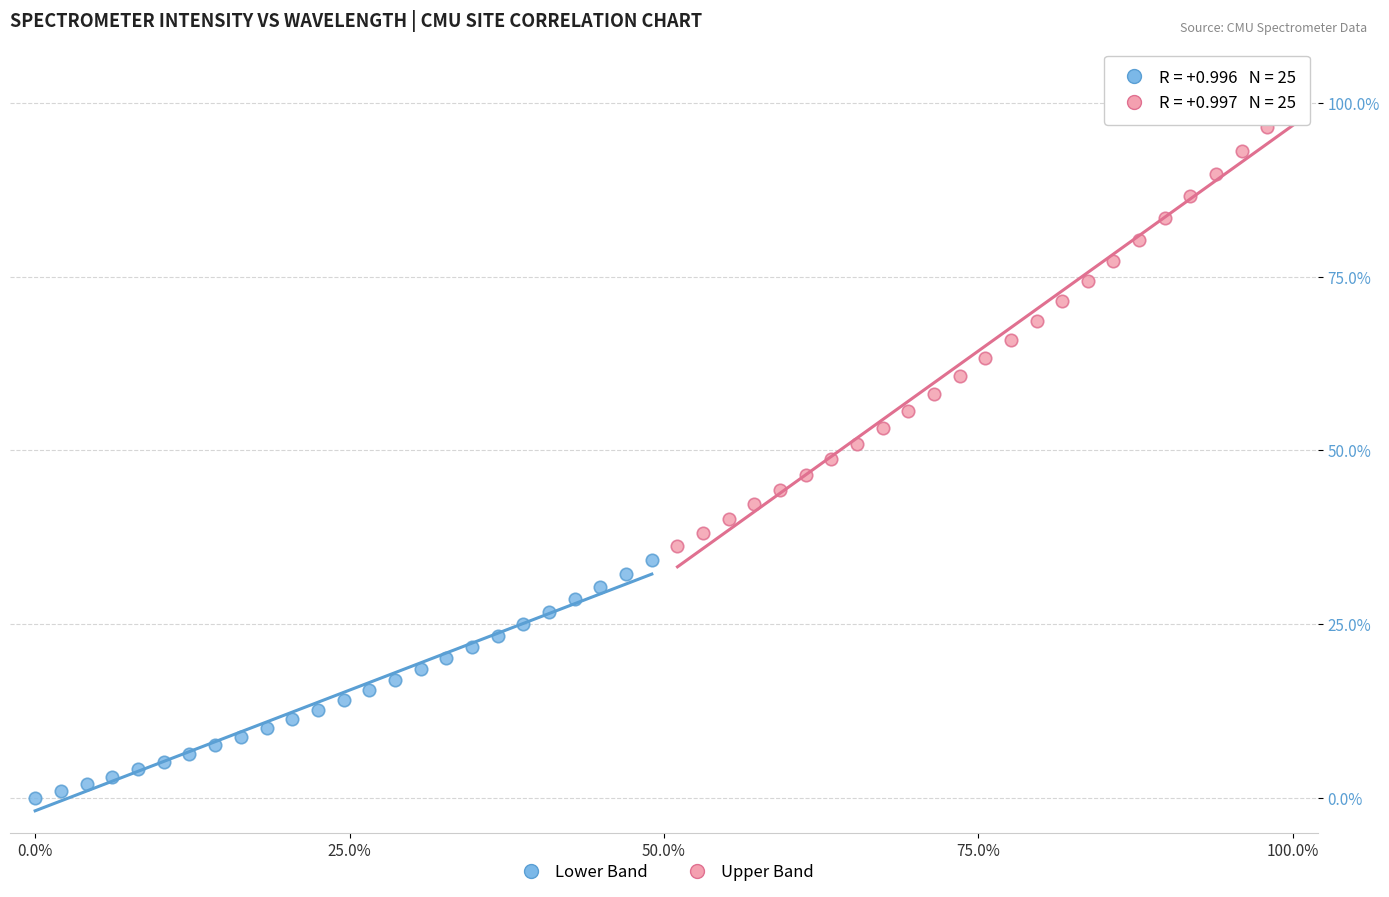

Which series reaches the maximum Y coordinate?

Upper Band